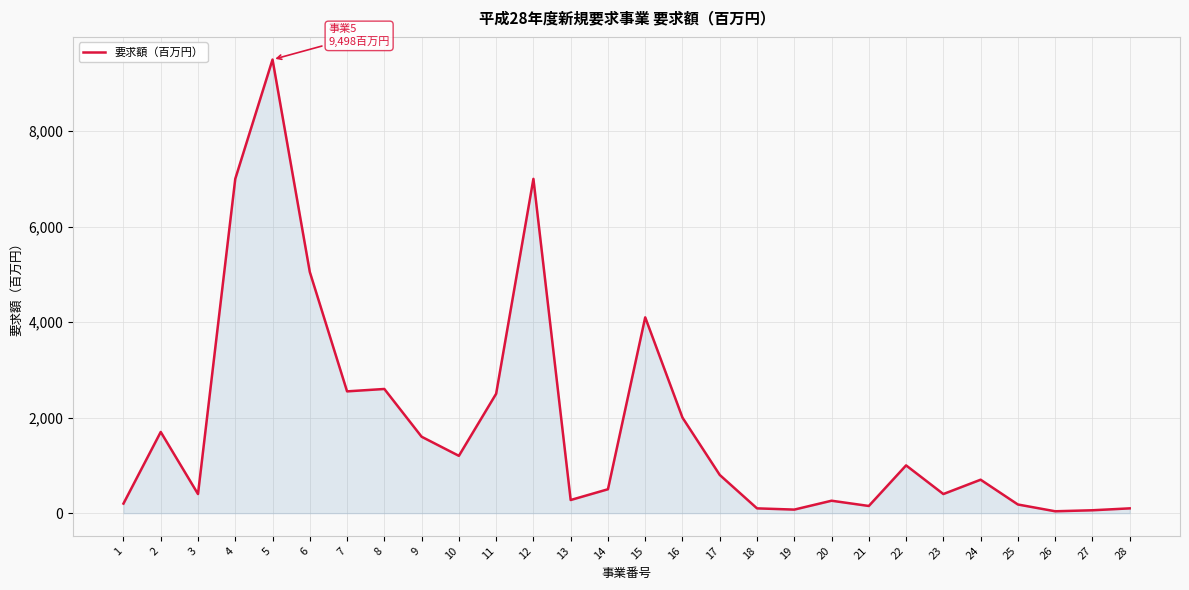

At which label does the data first exceed 800?

2